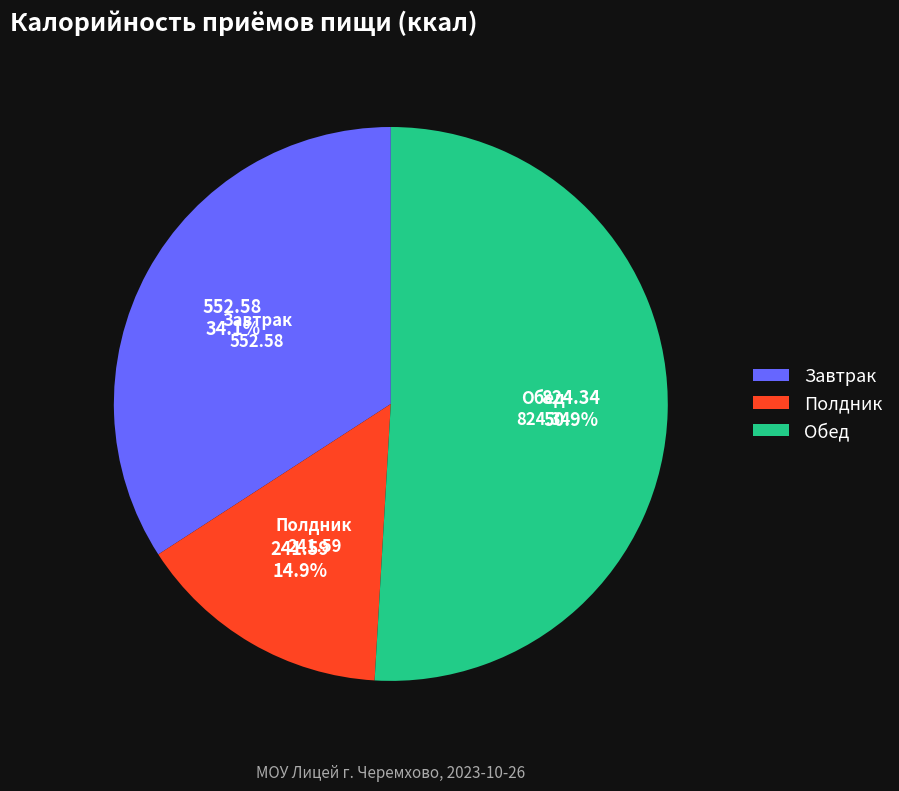

To the nearest percent, what is the combined percentage of Полдник and Обед?

66%